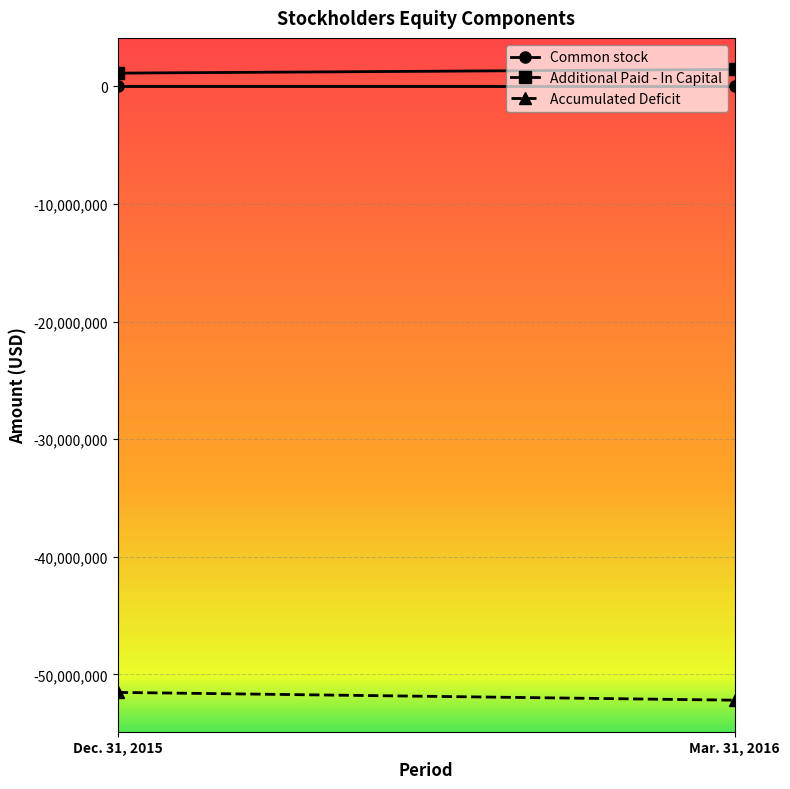

At Mar. 31, 2016, list the series in order from smallest to largest.

Accumulated Deficit, Common stock, Additional Paid - In Capital